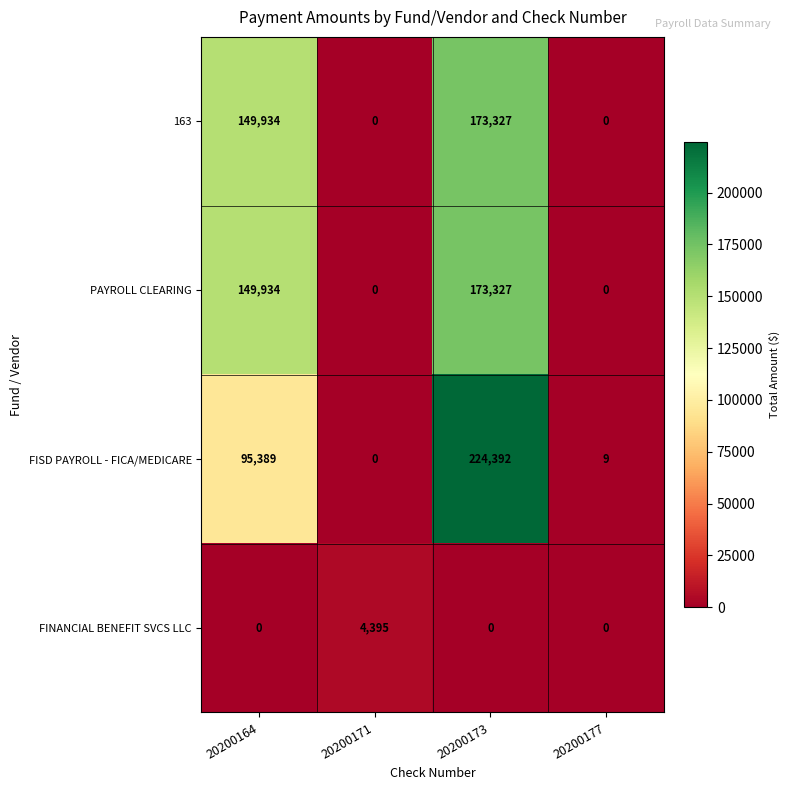

Is it true that PAYROLL CLEARING equals 149934 at 20200164?

True